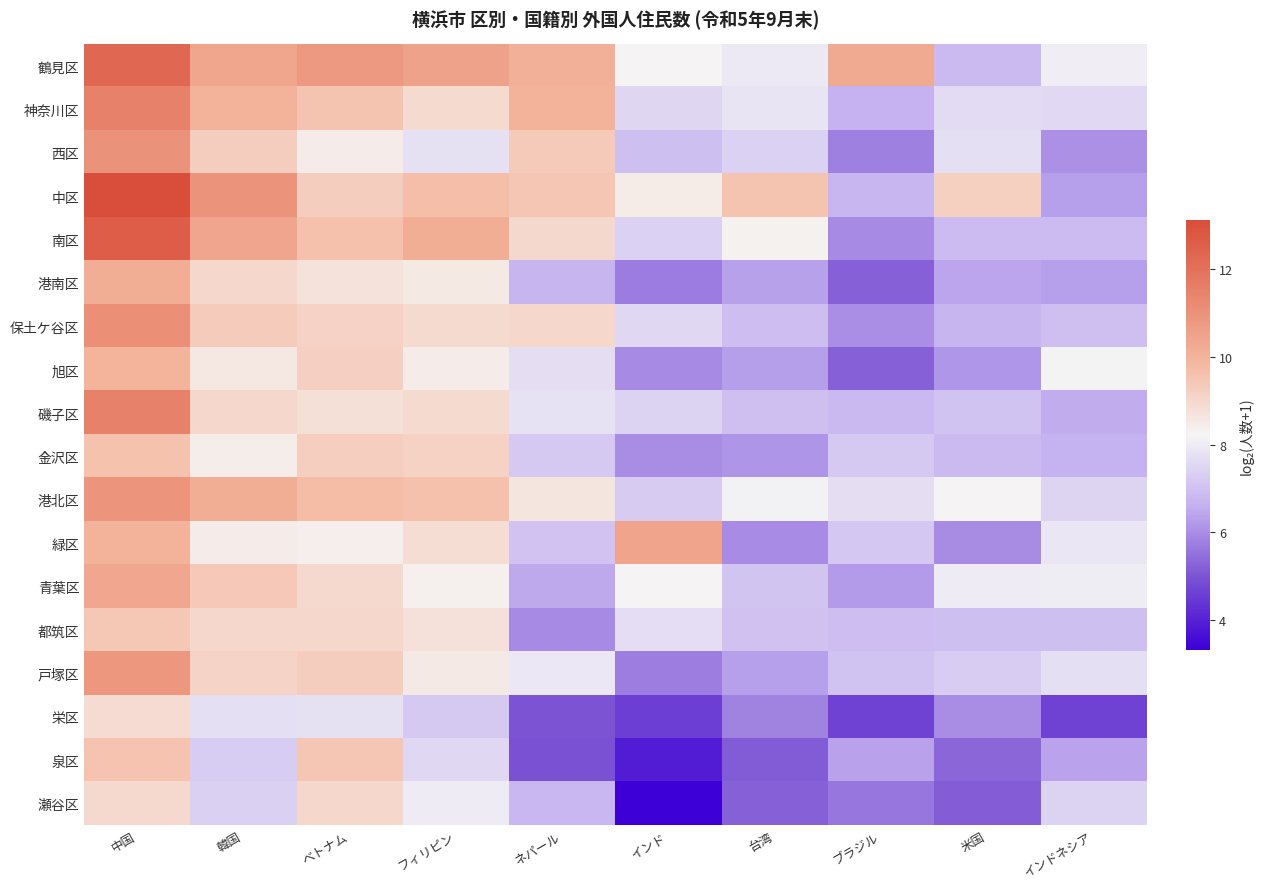

Reading left to right, transcribe all the data shown in this chart.

鶴見区: 中国=12.3	韓国=10.4	ベトナム=10.8	フィリピン=10.5	ネパール=10.1	インド=8.3	台湾=7.9	ブラジル=10.3	米国=6.8	インドネシア=8.1
神奈川区: 中国=11.5	韓国=10.0	ベトナム=9.5	フィリピン=8.9	ネパール=10.0	インド=7.5	台湾=7.8	ブラジル=6.7	米国=7.6	インドネシア=7.6
西区: 中国=11.0	韓国=9.3	ベトナム=8.4	フィリピン=7.7	ネパール=9.4	インド=6.9	台湾=7.4	ブラジル=5.8	米国=7.7	インドネシア=6.0
中区: 中国=13.1	韓国=10.9	ベトナム=9.3	フィリピン=9.7	ネパール=9.5	インド=8.5	台湾=9.5	ブラジル=6.7	米国=9.2	インドネシア=6.3
南区: 中国=12.6	韓国=10.4	ベトナム=9.6	フィリピン=10.2	ネパール=9.0	インド=7.4	台湾=8.3	ブラジル=5.9	米国=6.9	インドネシア=6.9
港南区: 中国=10.2	韓国=9.0	ベトナム=8.7	フィリピン=8.5	ネパール=6.7	インド=5.7	台湾=6.3	ブラジル=5.2	米国=6.4	インドネシア=6.3
保土ケ谷区: 中国=11.1	韓国=9.3	ベトナム=9.1	フィリピン=8.9	ネパール=9.0	インド=7.5	台湾=6.9	ブラジル=6.0	米国=6.7	インドネシア=7.0
旭区: 中国=10.0	韓国=8.6	ベトナム=9.2	フィリピン=8.4	ネパール=7.7	インド=5.9	台湾=6.3	ブラジル=5.2	米国=6.1	インドネシア=8.2
磯子区: 中国=11.5	韓国=9.0	ベトナム=8.8	フィリピン=8.9	ネパール=7.8	インド=7.4	台湾=7.0	ブラジル=6.8	米国=7.0	インドネシア=6.5
金沢区: 中国=9.6	韓国=8.4	ベトナム=9.2	フィリピン=9.2	ネパール=7.2	インド=6.0	台湾=6.1	ブラジル=7.2	米国=6.8	インドネシア=6.6
港北区: 中国=10.9	韓国=10.2	ベトナム=9.7	フィリピン=9.6	ネパール=8.6	インド=7.2	台湾=8.2	ブラジル=7.7	米国=8.3	インドネシア=7.5
緑区: 中国=10.0	韓国=8.4	ベトナム=8.4	フィリピン=8.9	ネパール=7.0	インド=10.5	台湾=6.0	ブラジル=7.1	米国=6.0	インドネシア=7.9
青葉区: 中国=10.3	韓国=9.4	ベトナム=9.0	フィリピン=8.4	ネパール=6.5	インド=8.3	台湾=7.1	ブラジル=6.2	米国=8.0	インドネシア=8.0
都筑区: 中国=9.4	韓国=9.0	ベトナム=9.0	フィリピン=8.8	ネパール=5.9	インド=7.7	台湾=7.0	ブラジル=6.9	米国=7.0	インドネシア=7.0
戸塚区: 中国=10.8	韓国=9.1	ベトナム=9.3	フィリピン=8.5	ネパール=7.9	インド=5.7	台湾=6.3	ブラジル=7.0	米国=7.3	インドネシア=7.7
栄区: 中国=8.9	韓国=7.7	ベトナム=7.7	フィリピン=7.2	ネパール=5.0	インド=4.6	台湾=5.8	ブラジル=4.6	米国=6.0	インドネシア=4.6
泉区: 中国=9.6	韓国=7.3	ベトナム=9.5	フィリピン=7.5	ネパール=5.0	インド=3.9	台湾=5.1	ブラジル=6.4	米国=5.3	インドネシア=6.4
瀬谷区: 中国=9.0	韓国=7.3	ベトナム=9.0	フィリピン=8.0	ネパール=6.8	インド=3.3	台湾=5.2	ブラジル=5.6	米国=5.2	インドネシア=7.4